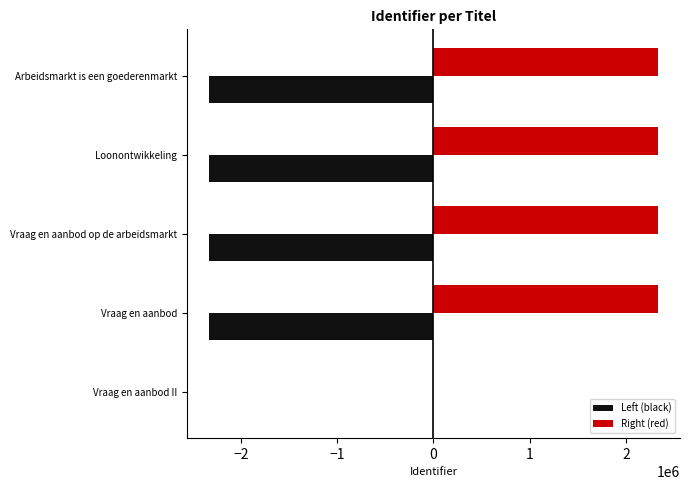

At which label does Left (black) reach its peak?

Vraag en aanbod II